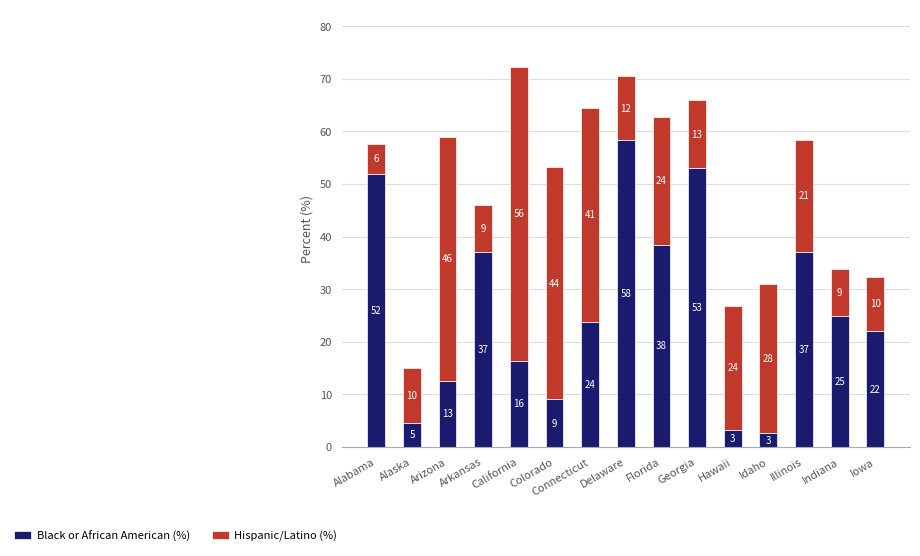

Are the bars horizontal?

No